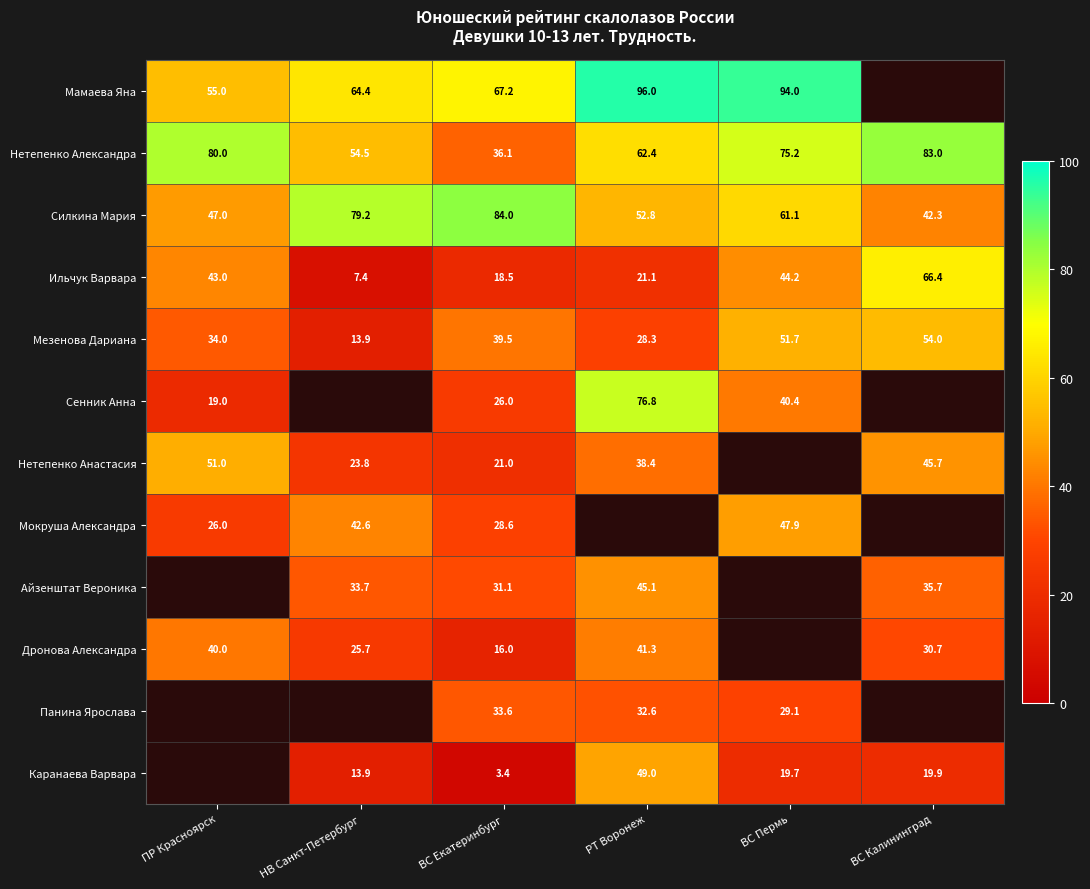

What is the difference between the highest and lowest values at ПР Красноярск?

61.0